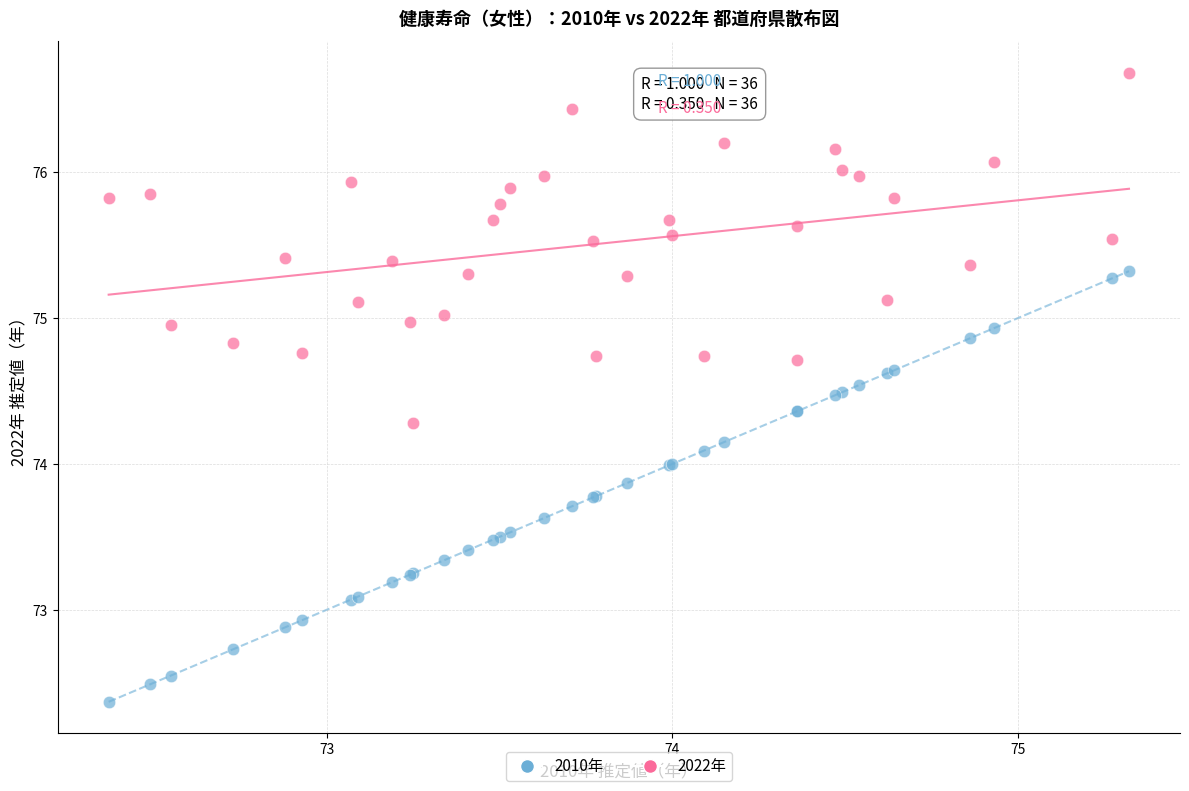

Which series reaches the maximum Y coordinate?

2022年